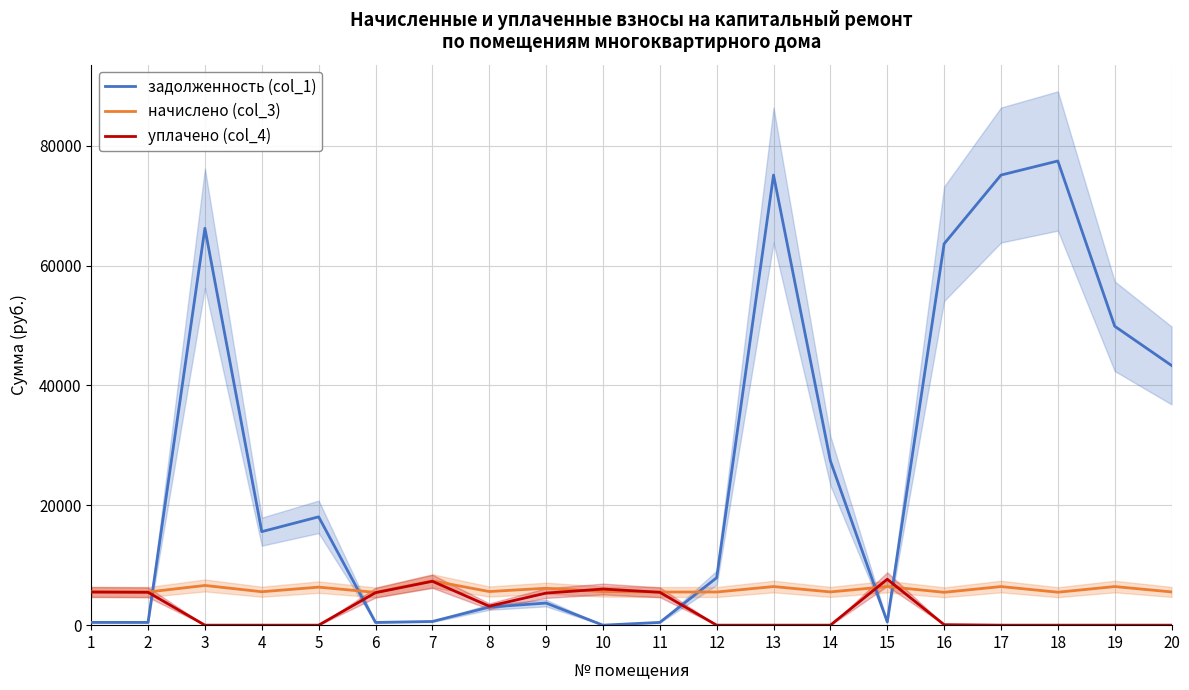

List the labels in order of уплачено (col_4) value, largest first.

15, 7, 10, 1, 2, 11, 6, 9, 8, 16, 3, 4, 5, 12, 13, 14, 17, 18, 19, 20